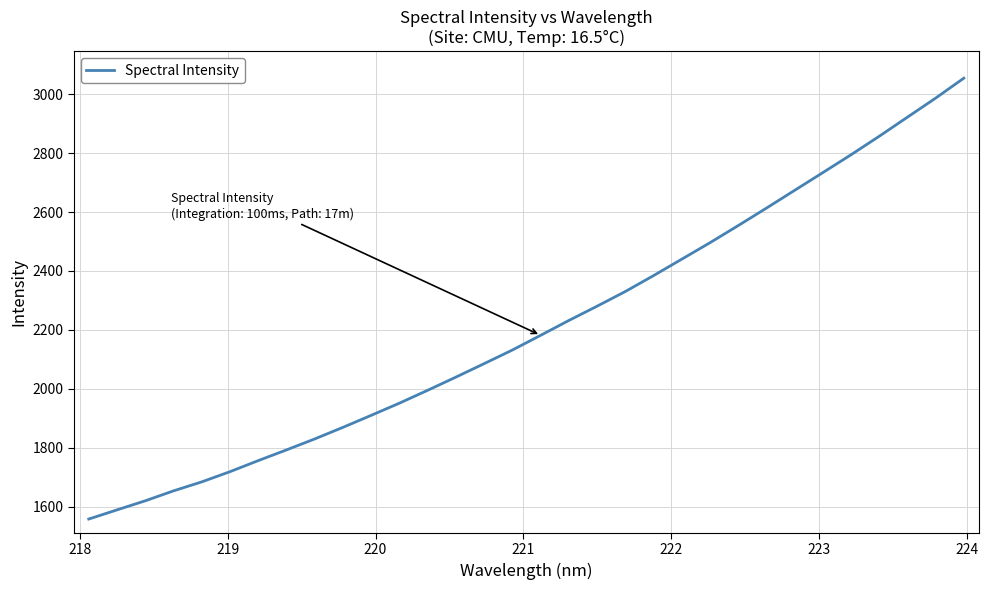

What is the minimum value shown in the chart?

1557.4